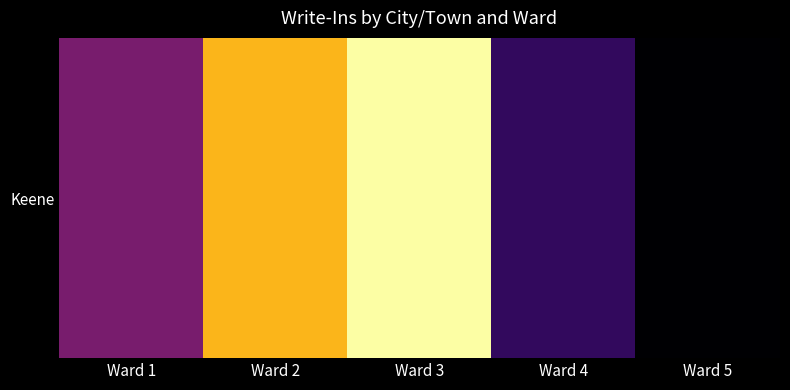

Is it true that the value at Ward 4 is 3?

False